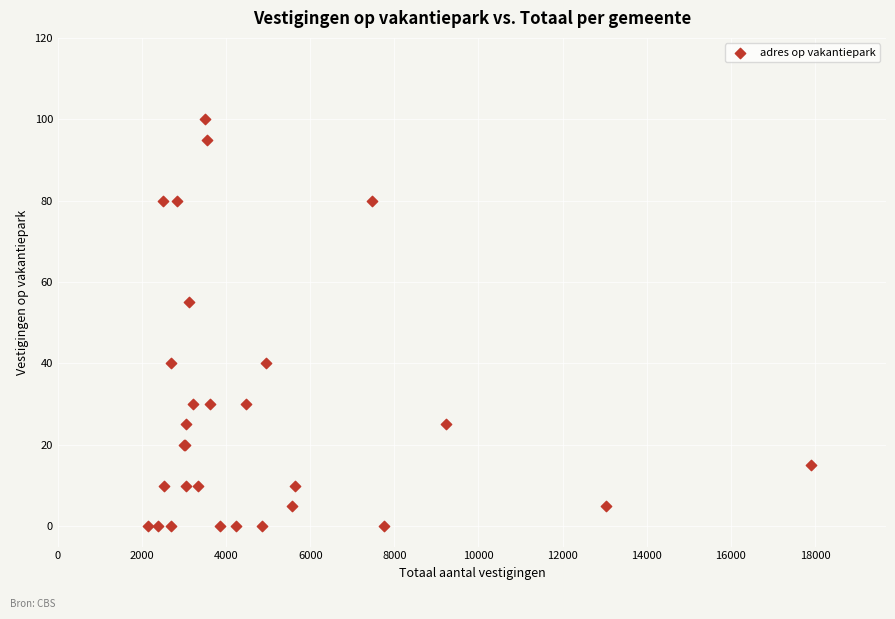

What Y value in the scatter plot is closest to 50?

55